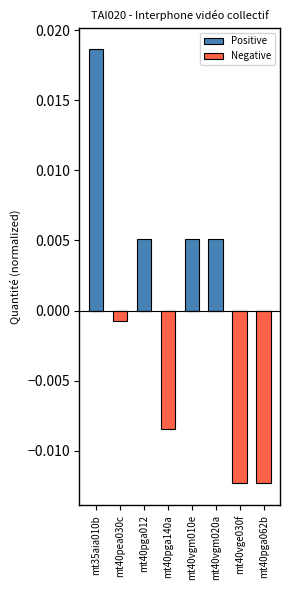

At mt35aia010b, list the series in order from largest to smallest.

Positive, Negative